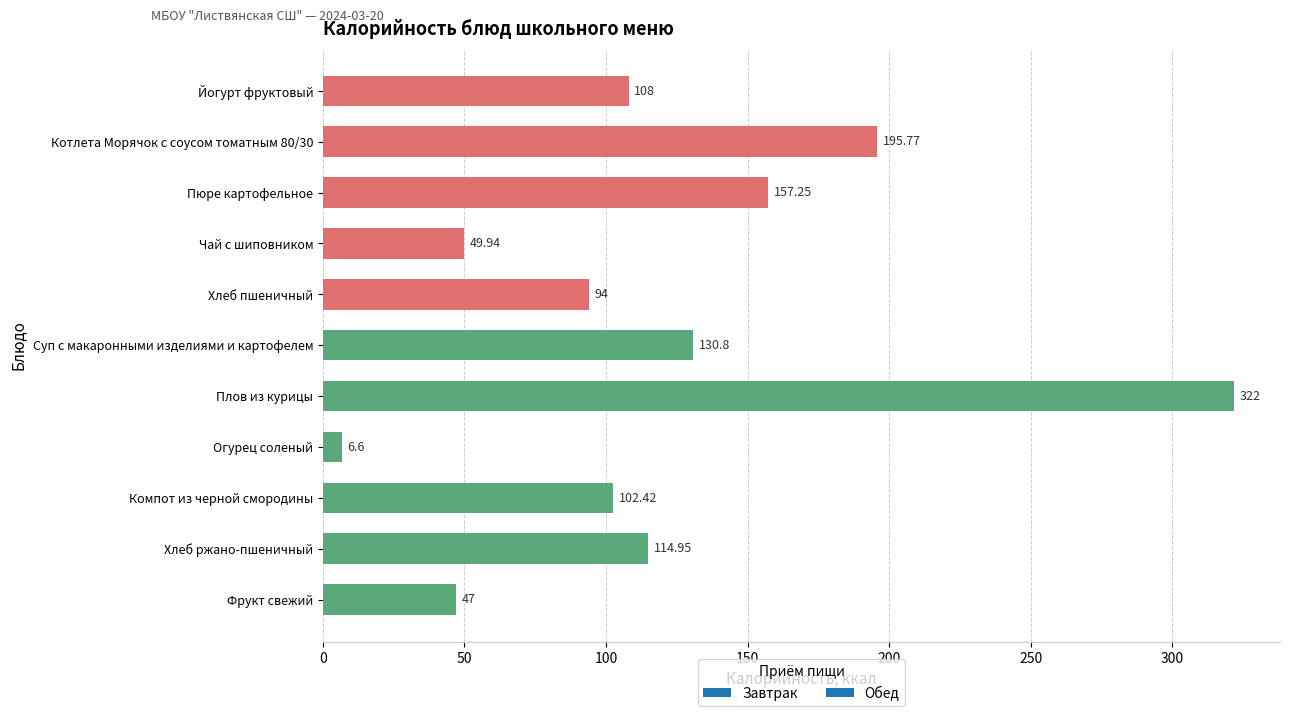

Rank the categories by value from highest to lowest.

Плов из курицы, Котлета Морячок с соусом томатным 80/30, Пюре картофельное, Суп с макаронными изделиями и картофелем, Хлеб ржано-пшеничный, Йогурт фруктовый, Компот из черной смородины, Хлеб пшеничный, Чай с шиповником, Фрукт свежий, Огурец соленый